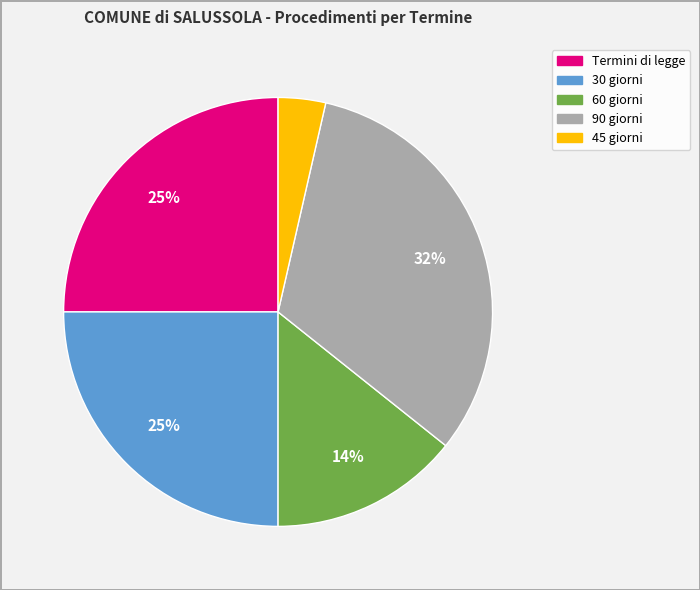

Approximately how many times larger is the value at 30 giorni compared to Termini di legge?

1.0